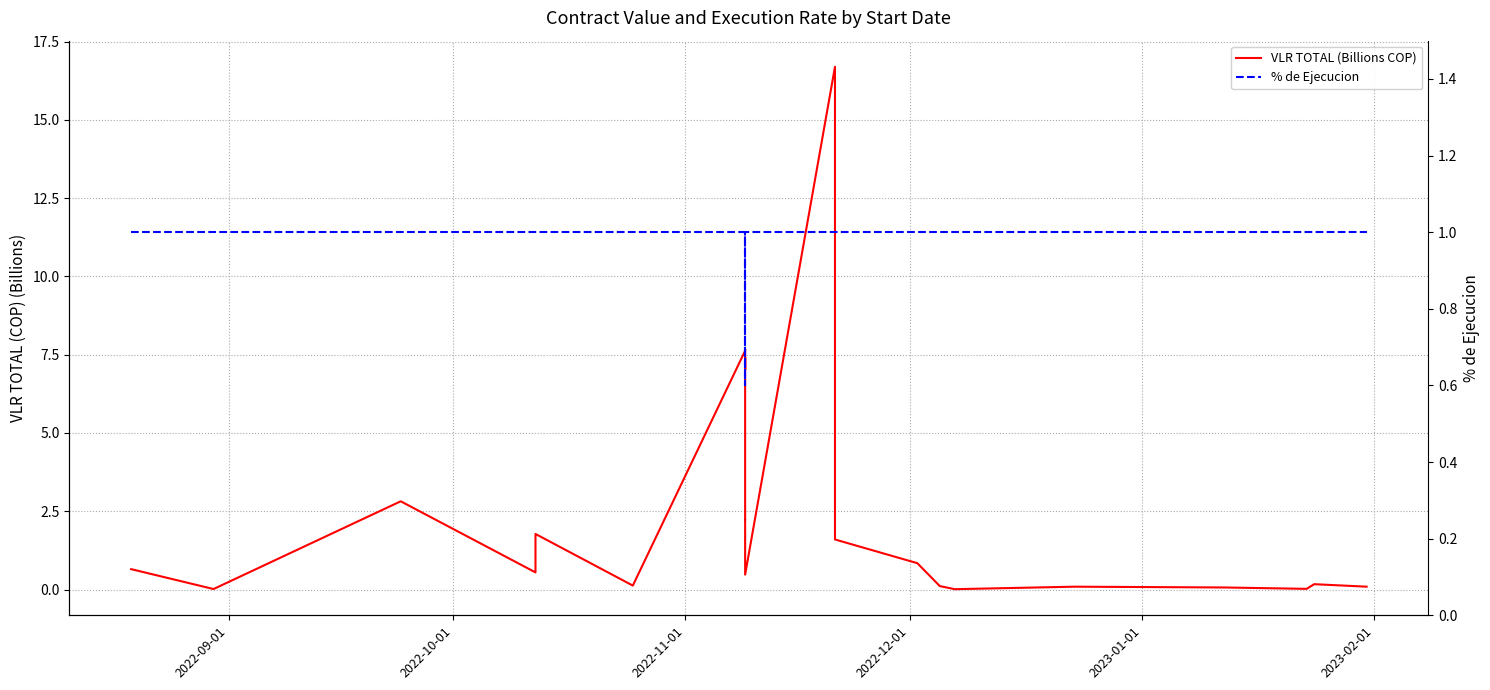

At 2022-11-01, list the series in order from largest to smallest.

VLR TOTAL (Billions COP), % de Ejecucion